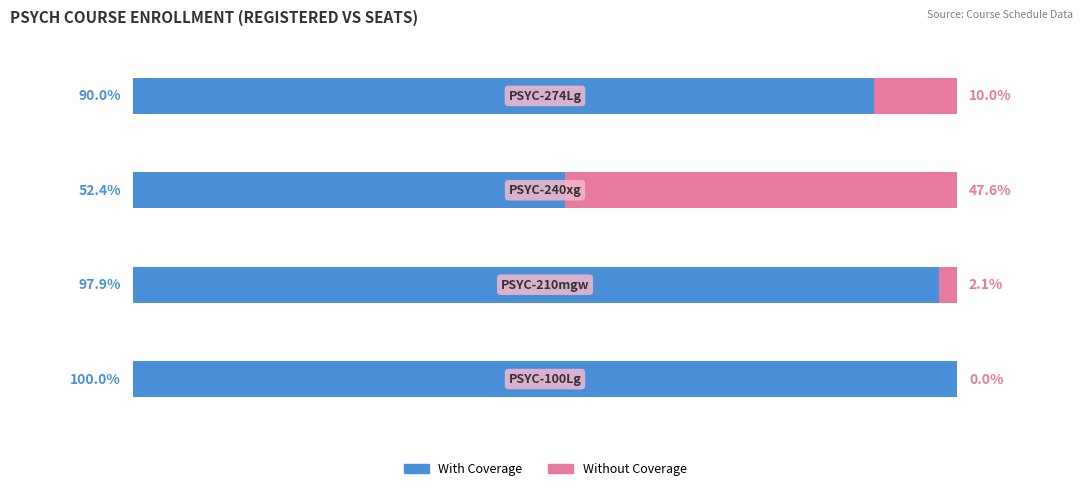

What are all the series names shown in the legend?

With Coverage, Without Coverage